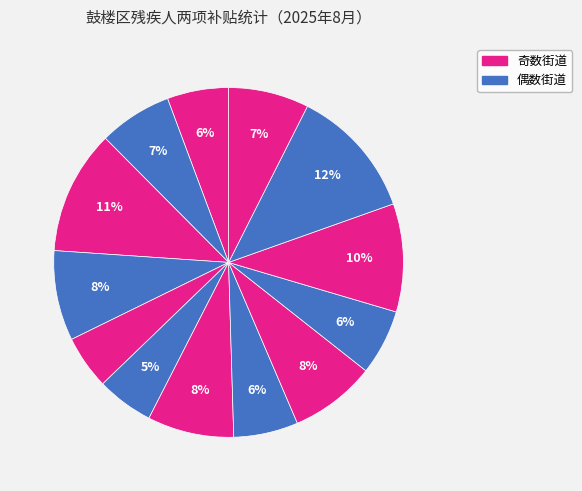

How many segments does this pie chart have?

13